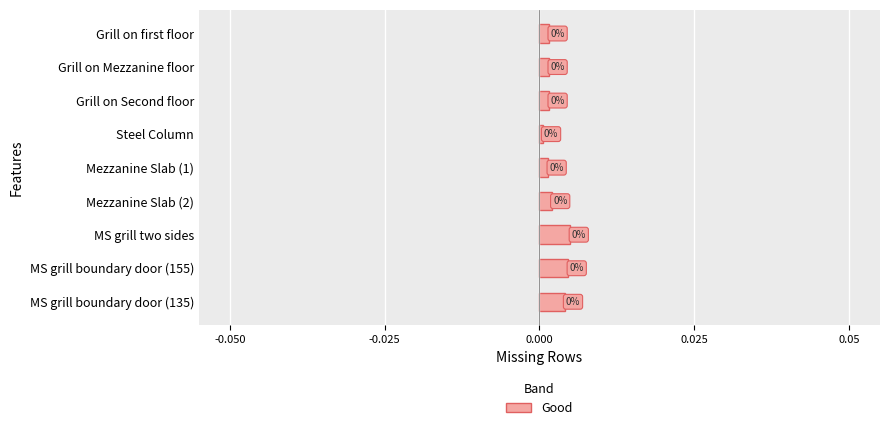

What is the label of the 2nd bar from the top?

Grill on Mezzanine floor